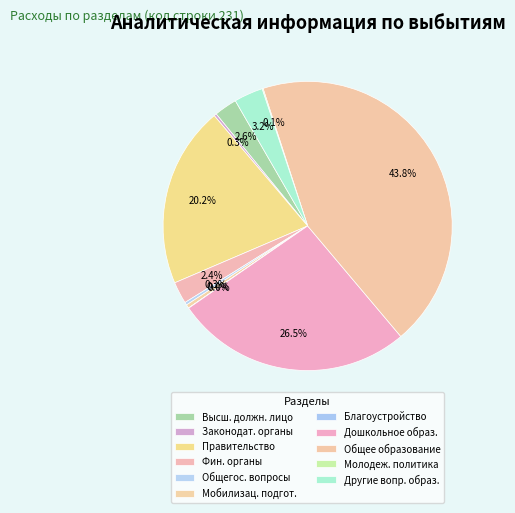

Rank the categories by value from highest to lowest.

Общее образование, Дошкольное образование, Функционирование Правительства, Другие вопросы образования, Функционирование высшего должностного лица, Обеспечение деятельности финансовых органов, Мобилизационная и вневойсковая подготовка, Другие общегосударственные вопросы, Функционирование законодательных органов, Молодежная политика, Благоустройство